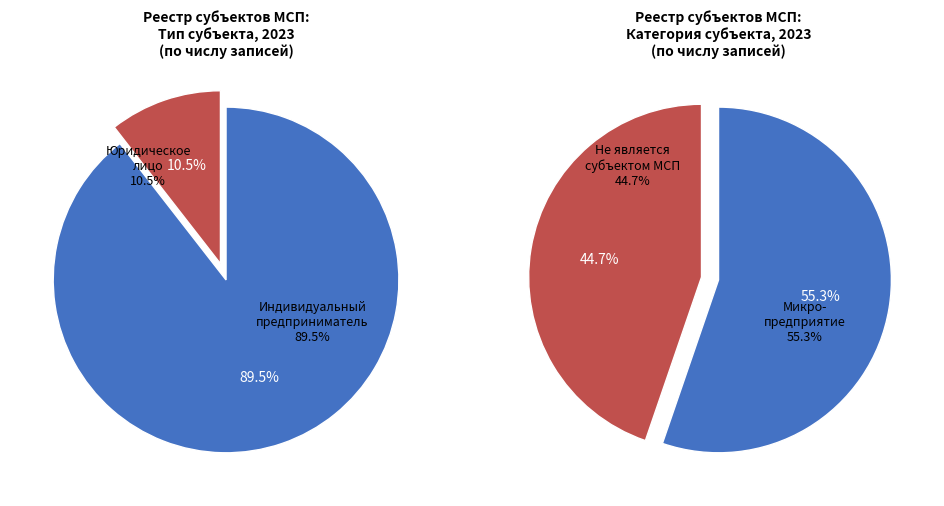

What percentage is the Юридическое лицо slice, to the nearest percent?

11%